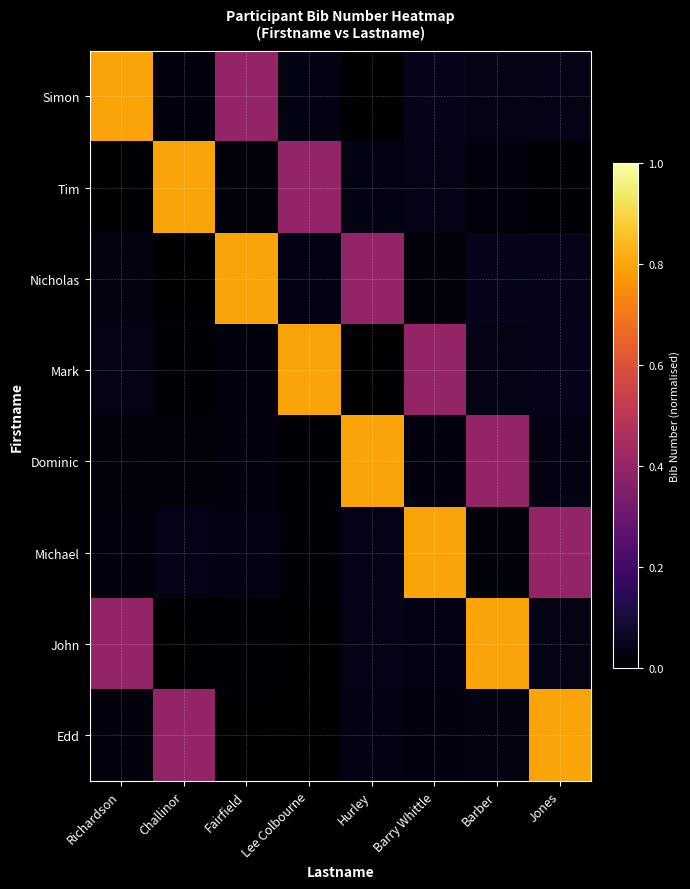

What is the total value across all series at Lee Colbourne?

1.3